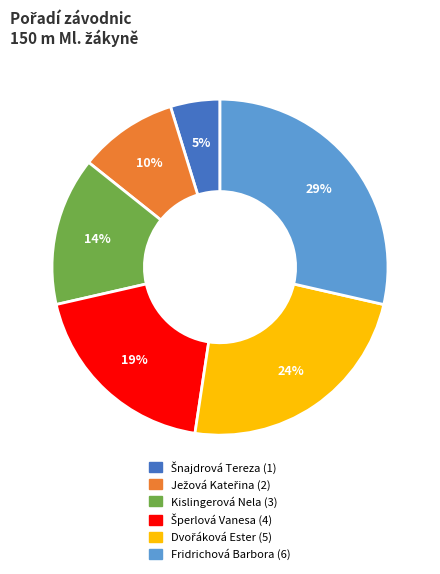

The Fridrichová Barbora slice represents 14% of the pie. True or false?

False